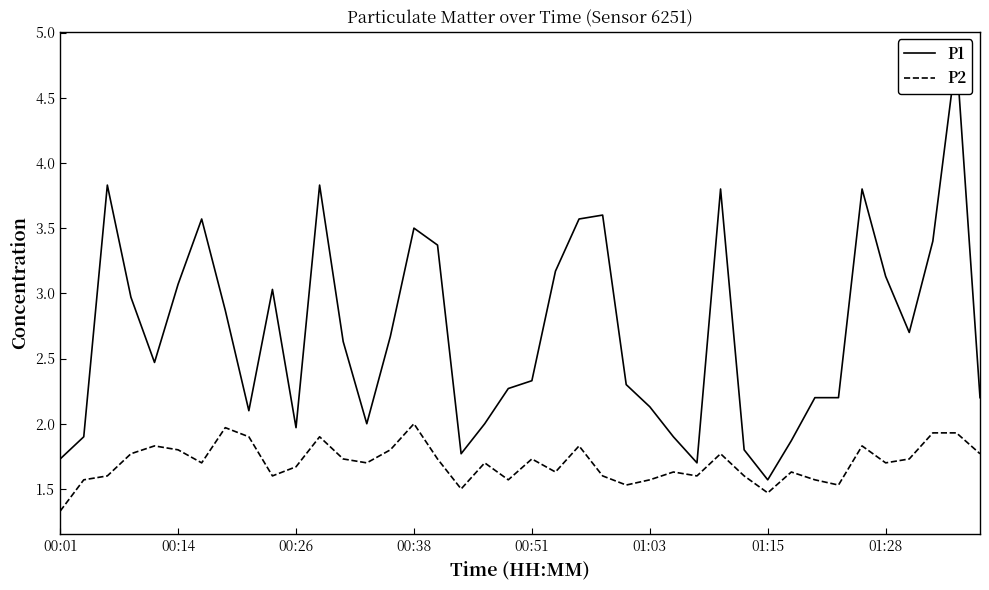

In P1, how many points are lower than both neighbors (excluding endpoints)?

8